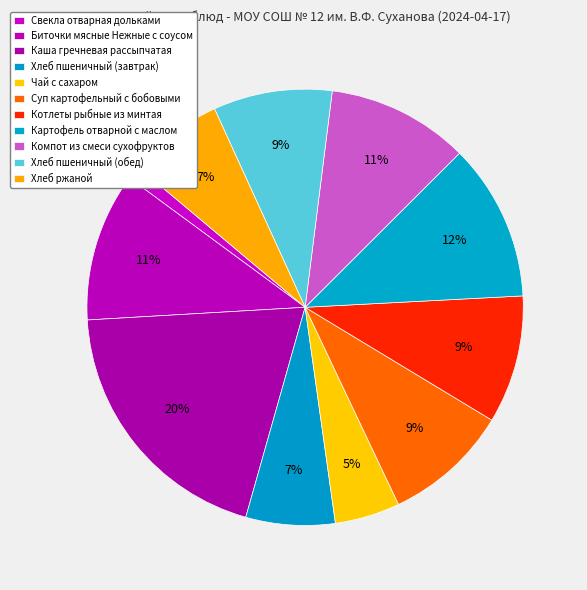

Between Хлеб пшеничный (завтрак) and Биточки мясные Нежные с соусом, which is larger?

Биточки мясные Нежные с соусом